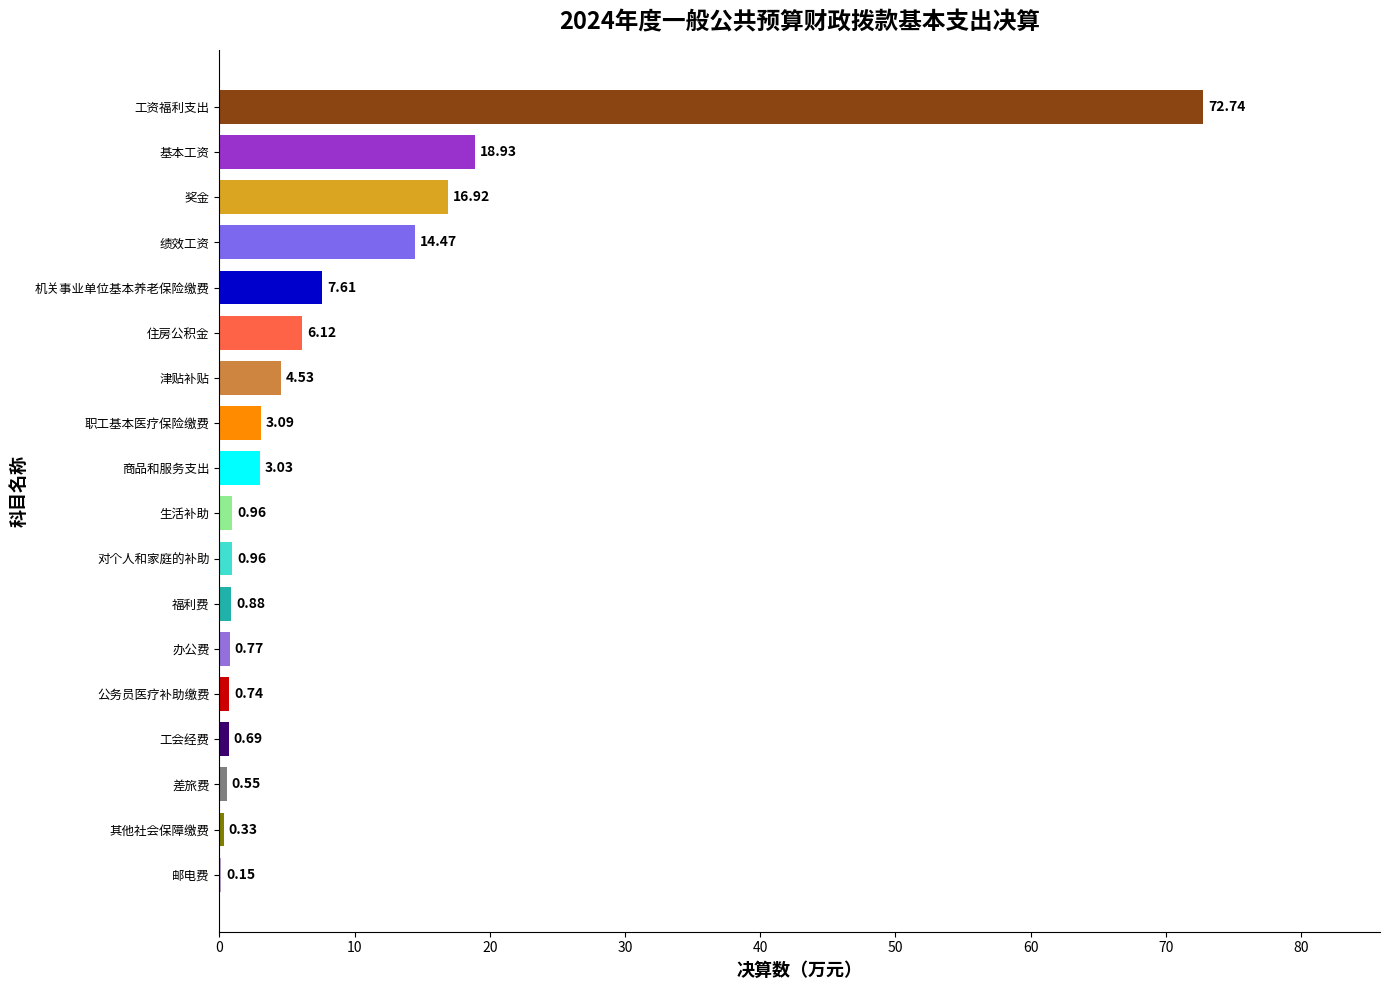

What is the sum of the values at 办公费 and 职工基本医疗保险缴费?

3.9